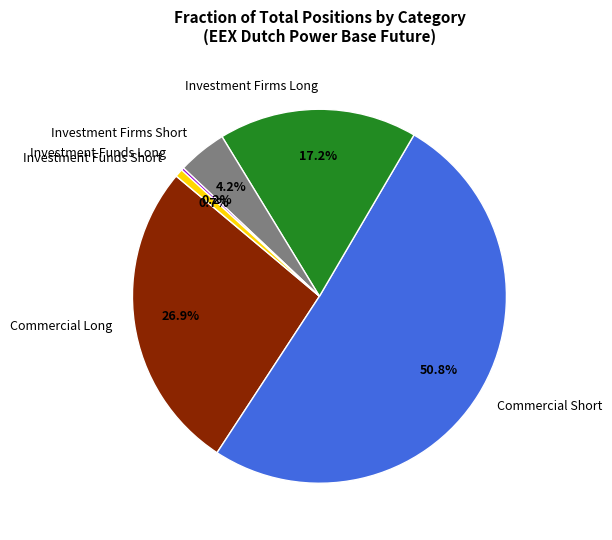

To the nearest percent, what percentage of the pie is Investment Firms Long?

17%